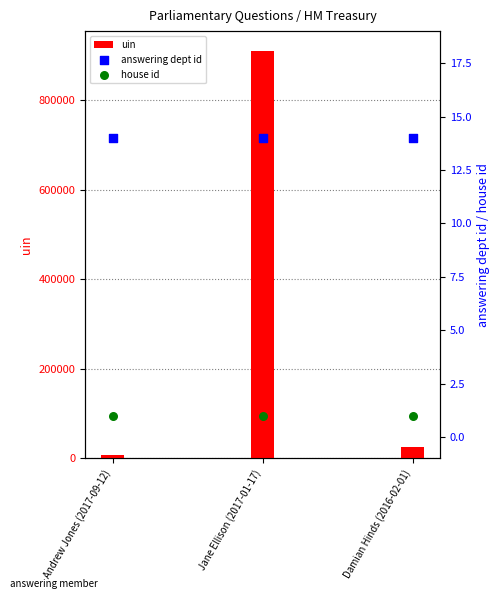

Is the value of uin at Andrew Jones (2017-09-12) greater than the value of answering dept id at Damian Hinds (2016-02-01)?

Yes